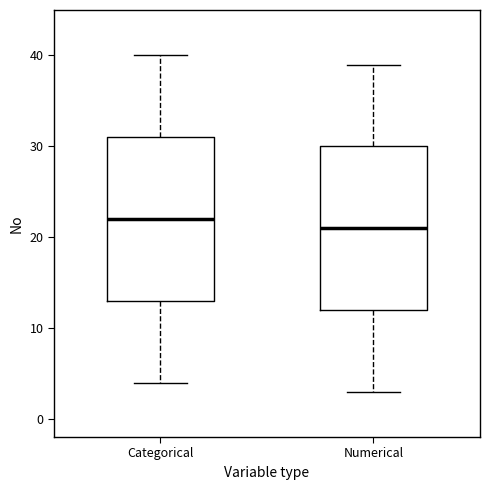

Which box has the highest median line?

Categorical